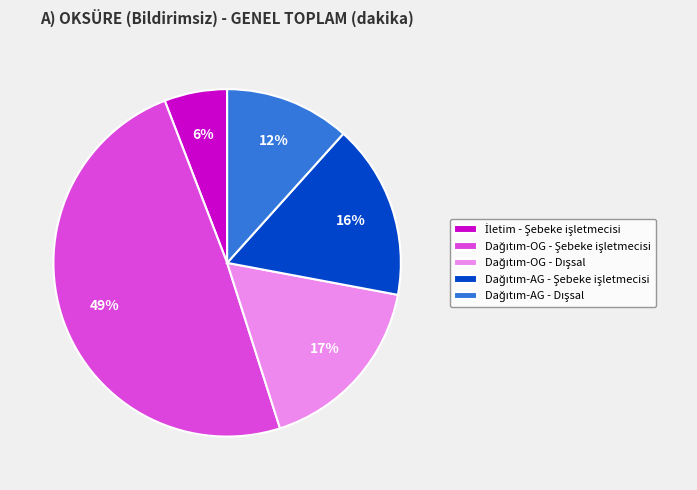

To the nearest percent, what is the difference between the largest and smallest slice percentages?

43%